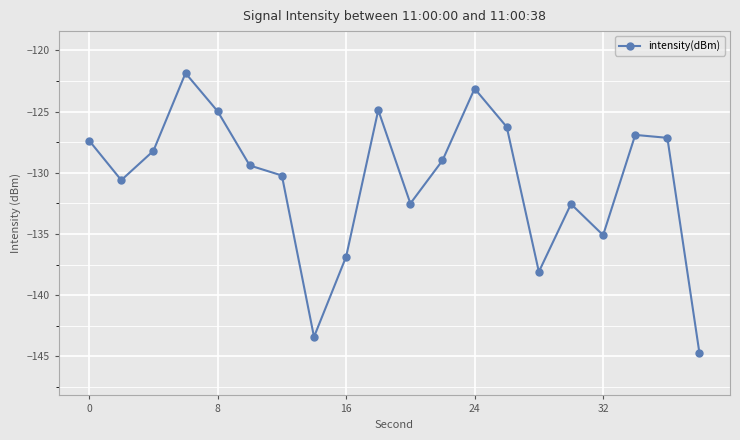

What is the maximum value shown in the chart?

-121.9